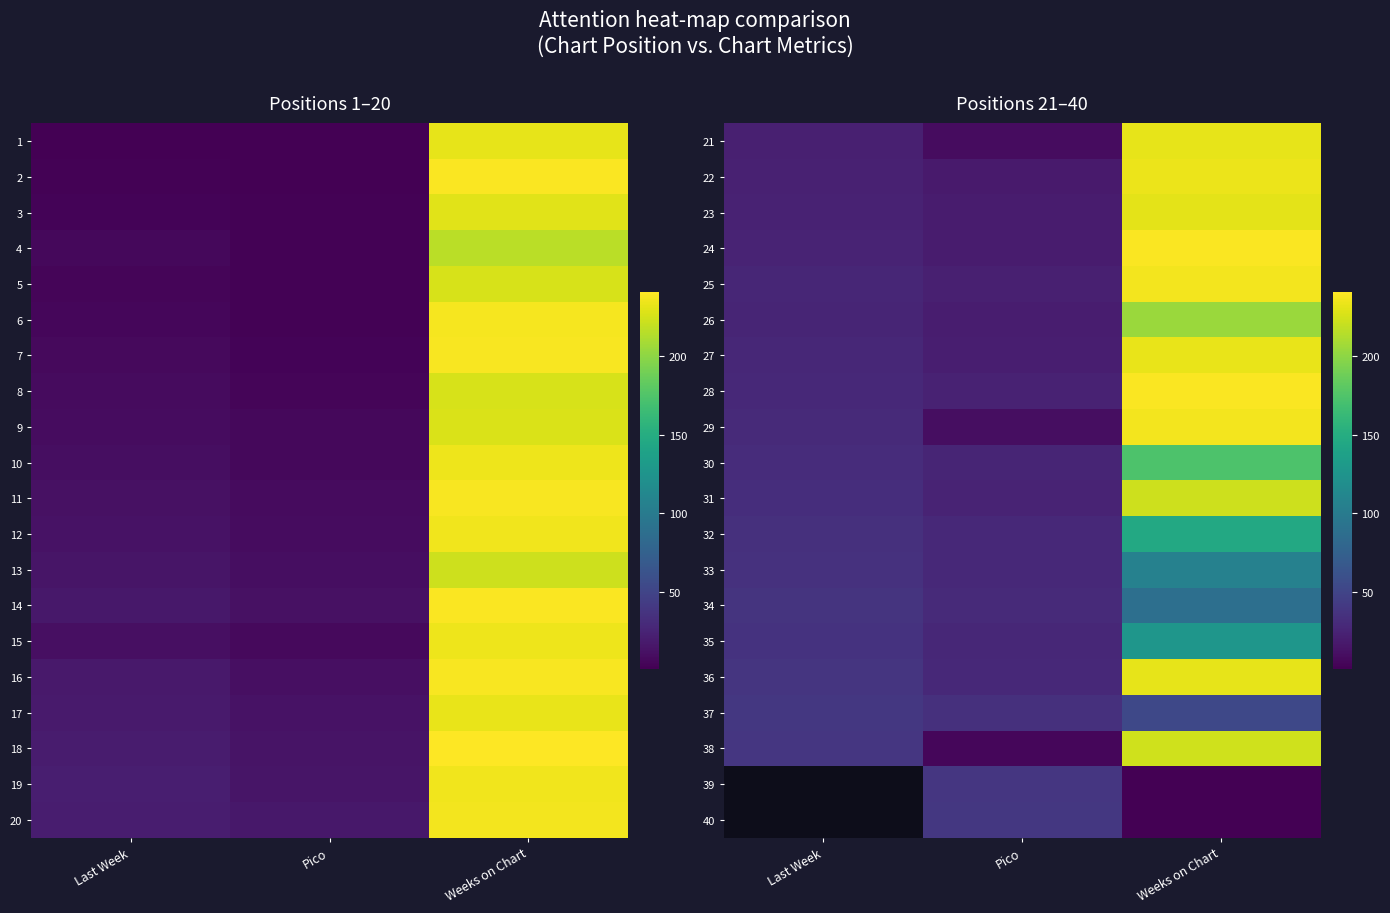

At which label does 37 first exceed 40?

Weeks on Chart